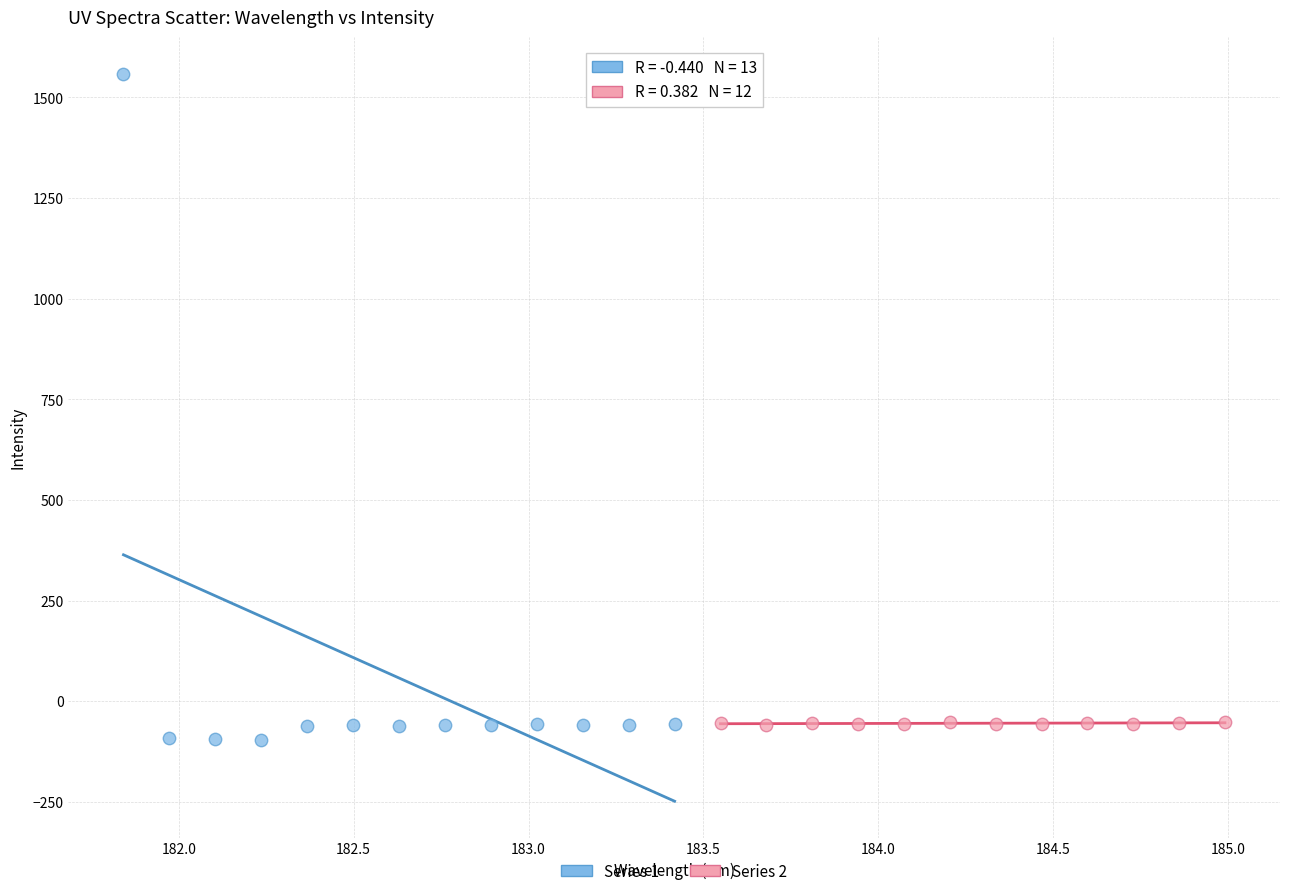

Which series has the largest Y range (max minus min)?

Series 1